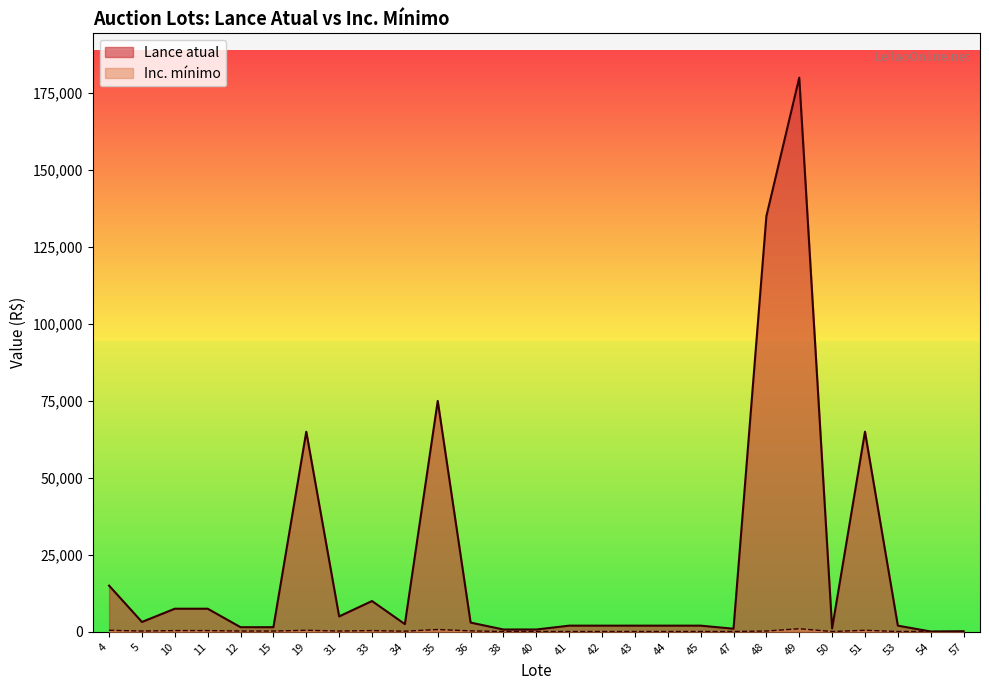

What is the total value across all series at 35?

75750